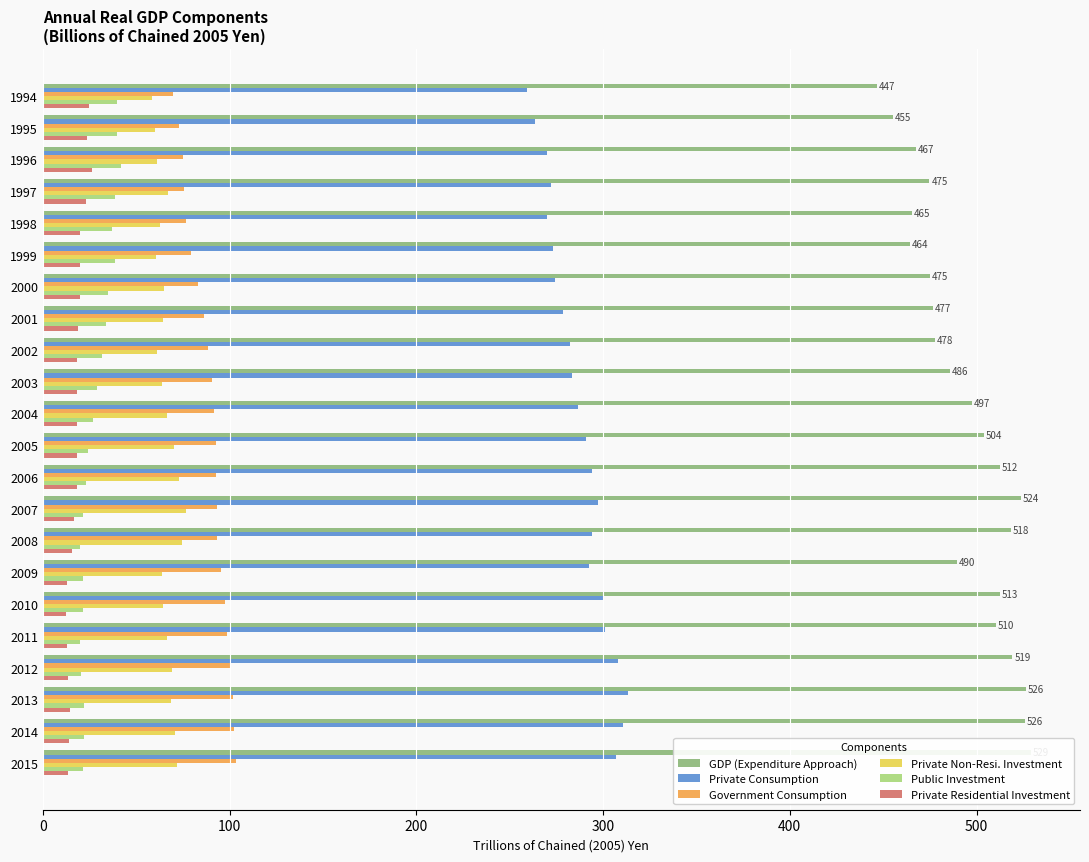

Reading right to left, transcribe all the data shown in this chart.

GDP (Expenditure Approach): 529.0	526.1	526.3	519.2	510.3	512.7	489.6	518.2	523.7	512.5	503.9	497.4	486.0	477.9	476.5	474.8	464.4	465.3	474.8	467.3	455.5	446.8
Private Consumption: 306.7	310.5	313.2	308.1	301.2	300.4	292.3	294.3	297.1	294.3	291.1	286.7	283.5	282.1	278.7	274.4	273.3	270.1	272.1	269.7	263.7	259.4
Government Consumption: 103.3	102.2	102.0	100.2	98.5	97.3	95.5	93.4	93.5	92.5	92.5	91.7	90.4	88.7	86.5	83.0	79.4	76.6	75.6	75.0	72.9	69.8
Private Non-Resi. Investment: 72.1	71.0	68.8	69.2	66.7	64.1	63.9	74.5	76.5	72.9	70.1	66.3	64.1	61.1	64.4	64.7	60.8	62.9	66.8	61.3	60.3	58.4
Public Investment: 21.5	22.1	22.0	20.3	19.8	21.6	21.4	20.0	21.6	23.0	24.2	27.0	29.1	31.9	33.6	35.0	38.6	37.0	38.9	42.0	39.8	39.9
Private Residential Investment: 13.4	13.7	14.5	13.4	13.0	12.3	12.9	15.5	16.6	18.4	18.3	18.4	18.1	18.4	19.0	20.0	19.9	19.9	23.1	26.3	23.5	24.7